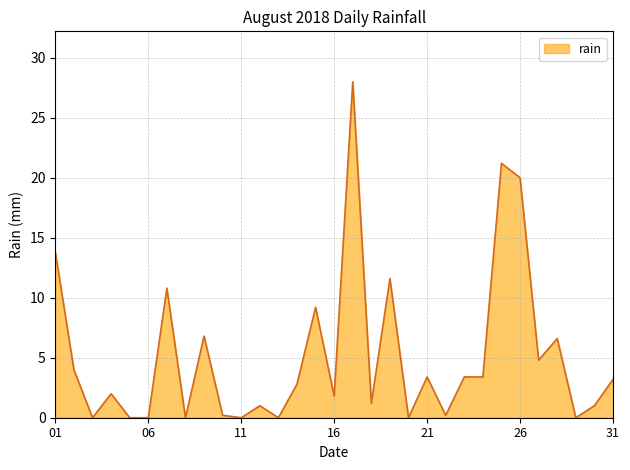

Reading right to left, list all the values displayed in this chart.

3.2	1.0	0.0	6.6	4.8	20.0	21.2	3.4	3.4	0.2	3.4	0.0	11.6	1.2	28.0	1.8	9.2	2.8	0.0	1.0	0.0	0.2	6.8	0.0	10.8	0.0	0.0	2.0	0.0	4.0	13.8